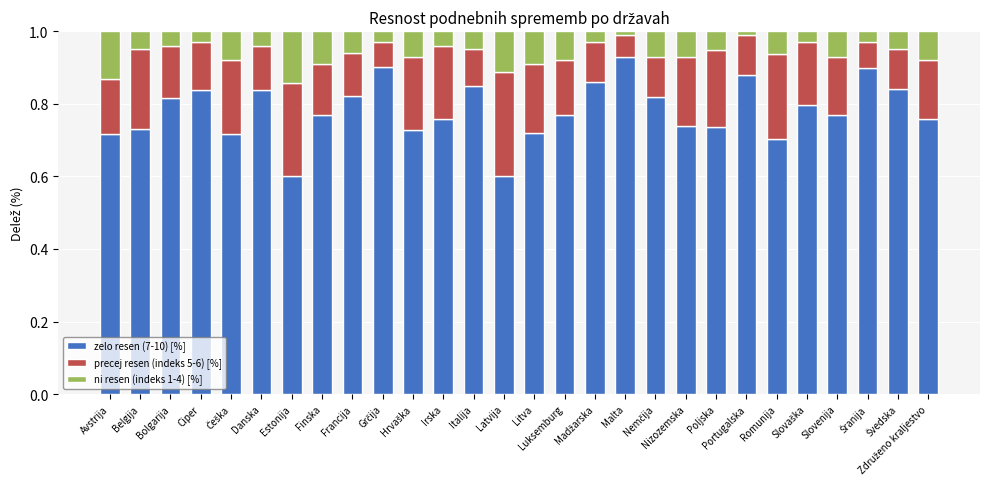

What is the sum of all zelo resen (7-10) [%] values?

21.9